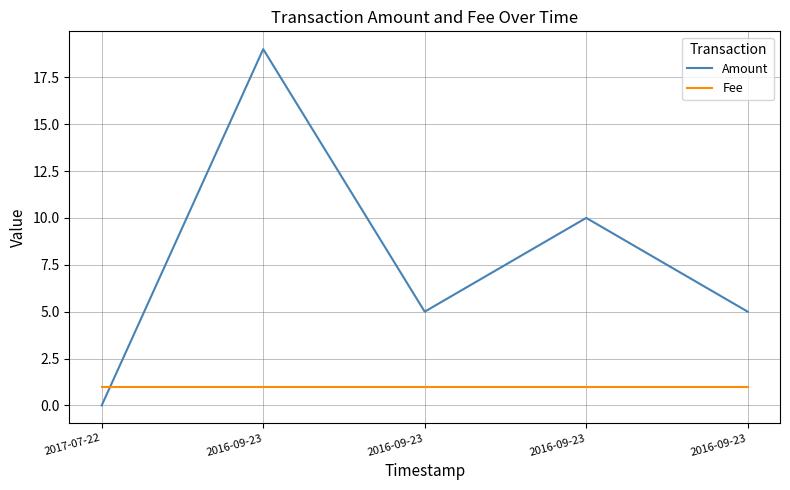

True or false: Fee has a value of 1 at 2016-09-23.

True